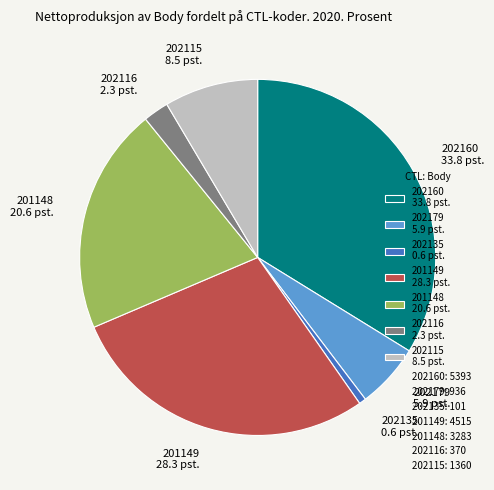

Between 202115 and 201149, which is larger?

201149